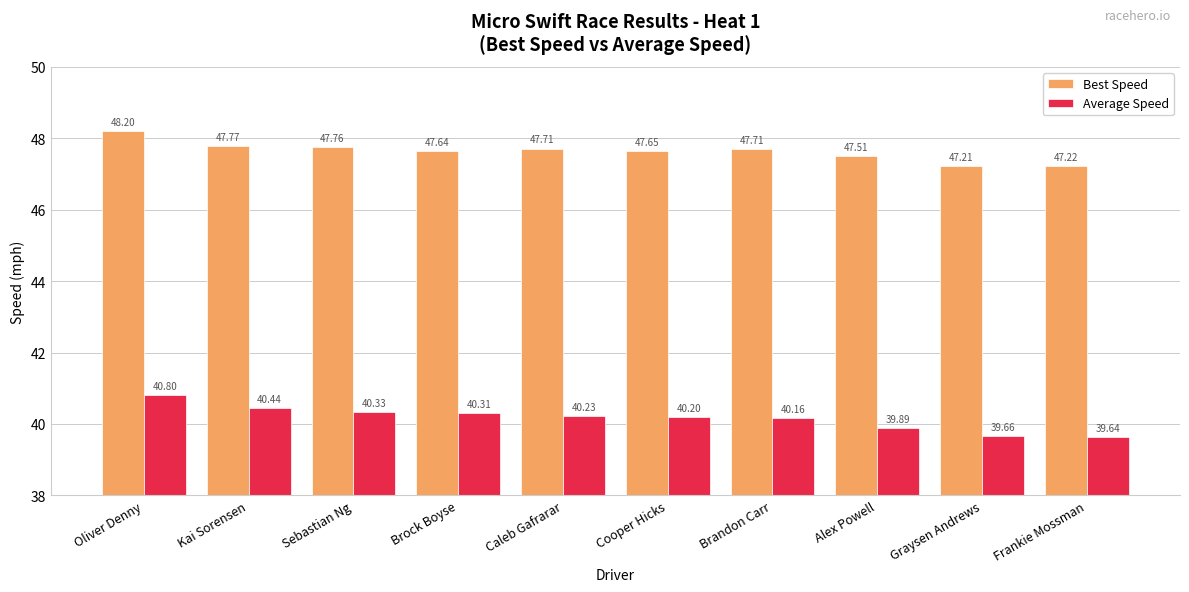

Which series has the widest spread of values?

Average Speed